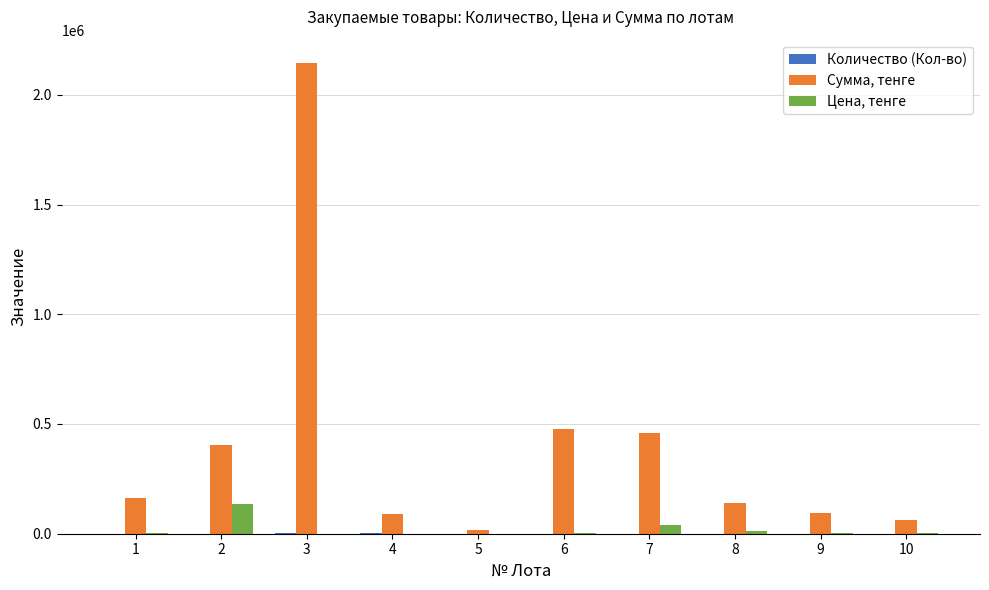

Which series changed the most between 3 and 8?

Сумма, тенге